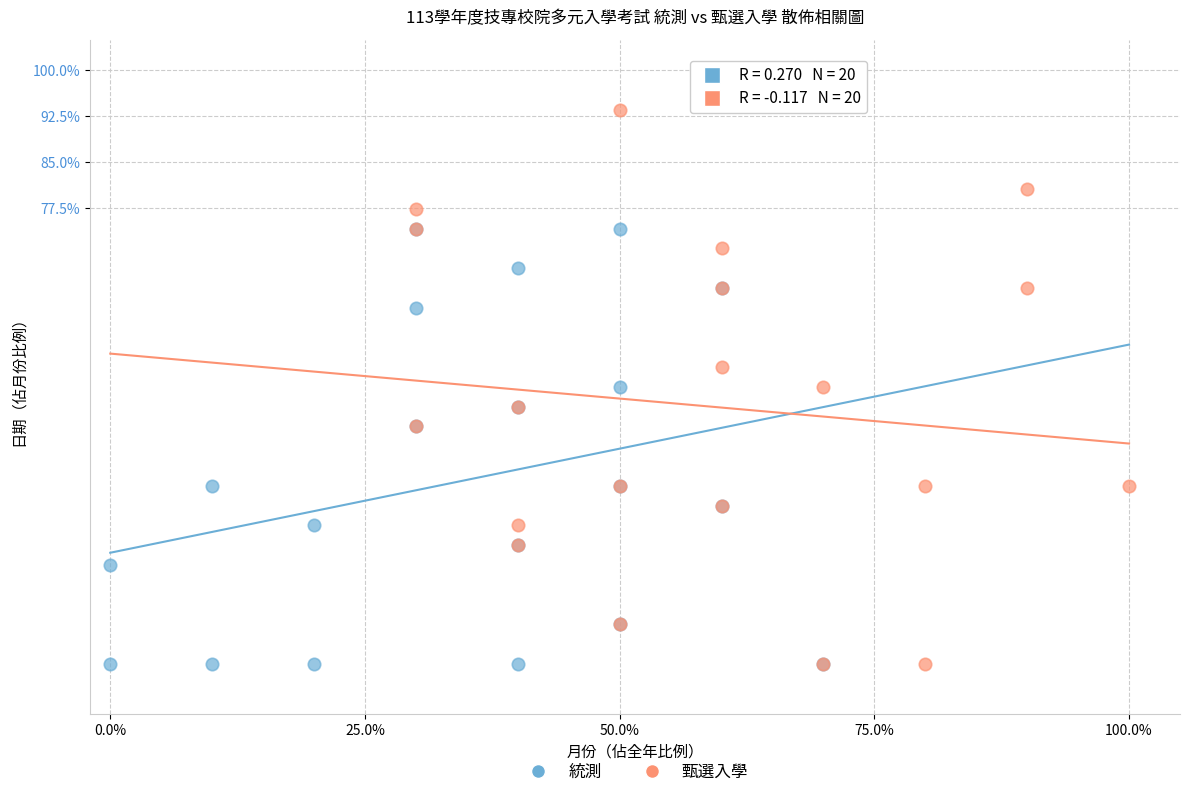

Which series reaches the maximum Y coordinate?

甄選入學